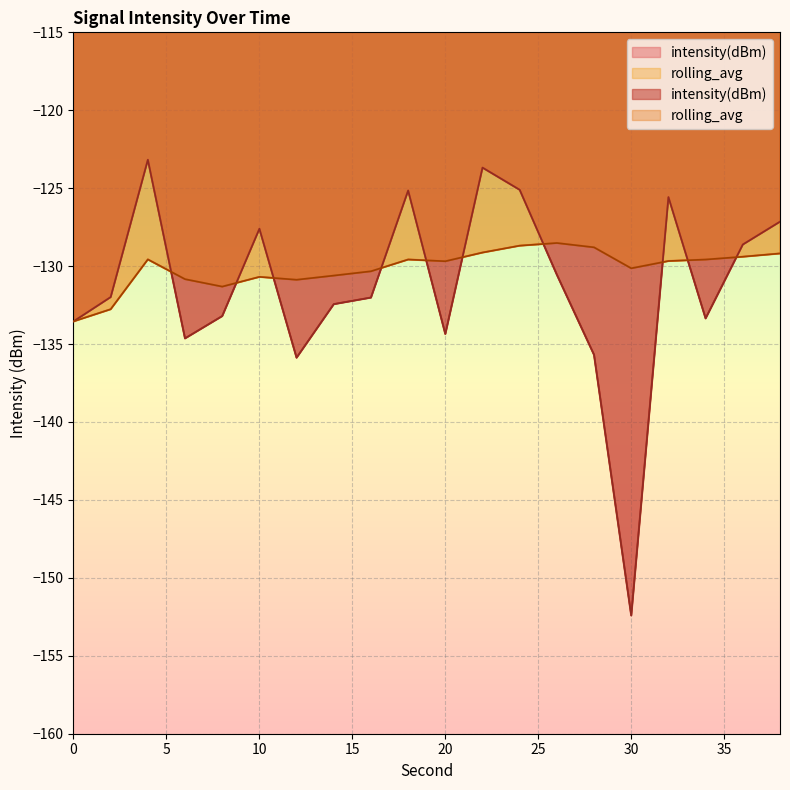

How many data points does each series have?

20